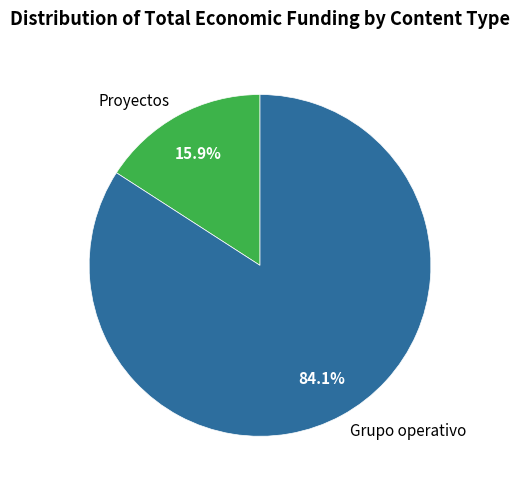

Combined, do Grupo operativo and Proyectos account for over 50%?

Yes